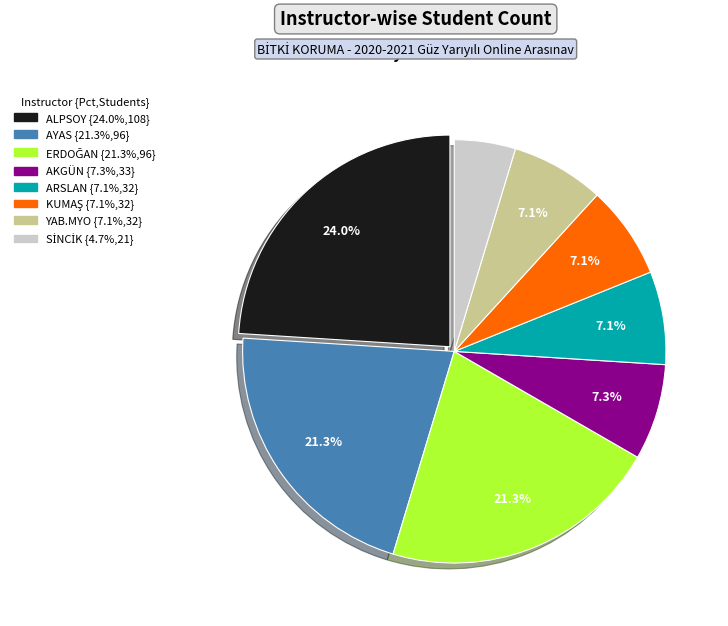

Does any single category account for the majority?

No